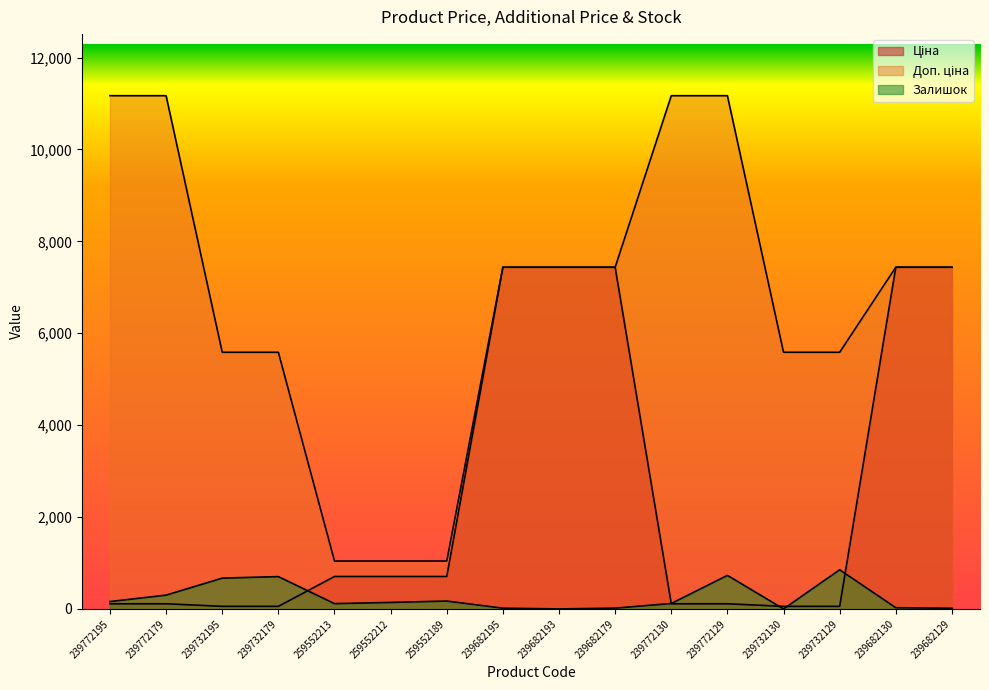

Does the chart display data point markers on the line(s)?

No